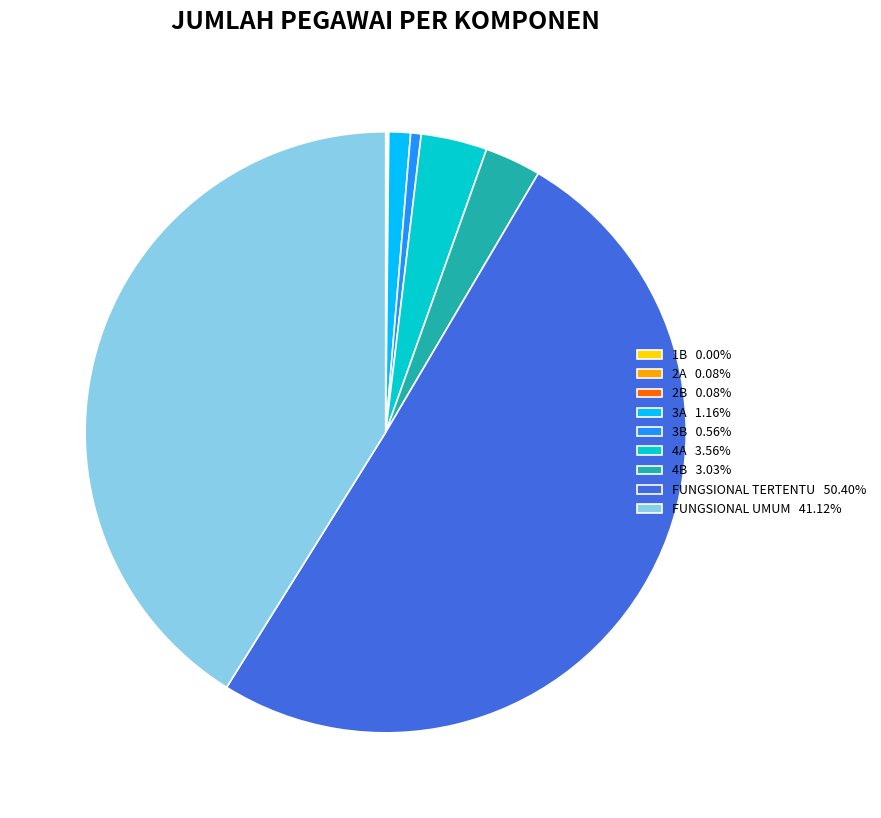

Is it true that 4B is 14% of the pie?

False